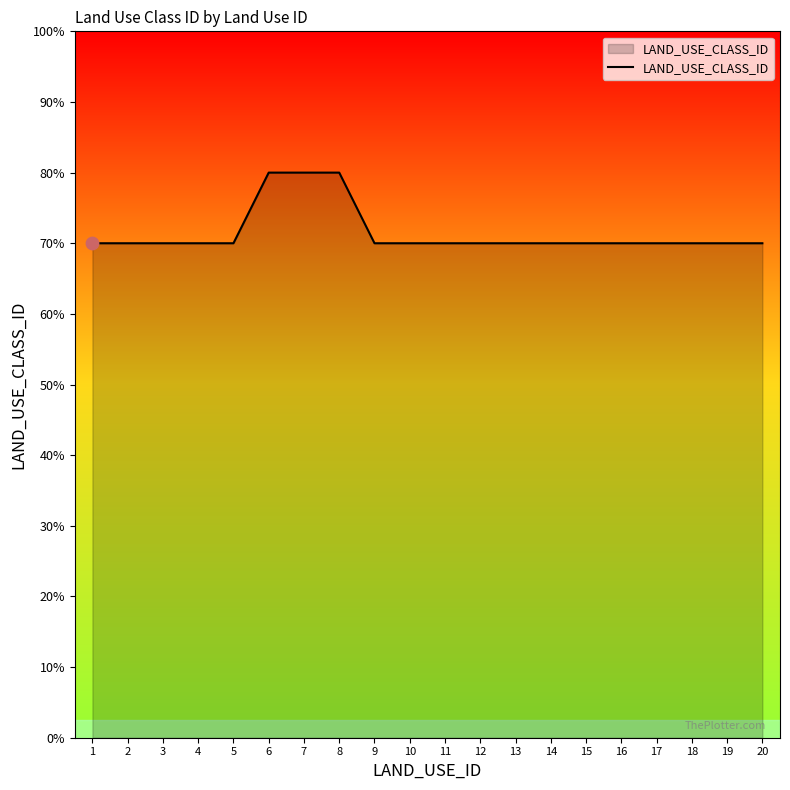

What is the ratio of the value at 20 to the value at 15?

1.0